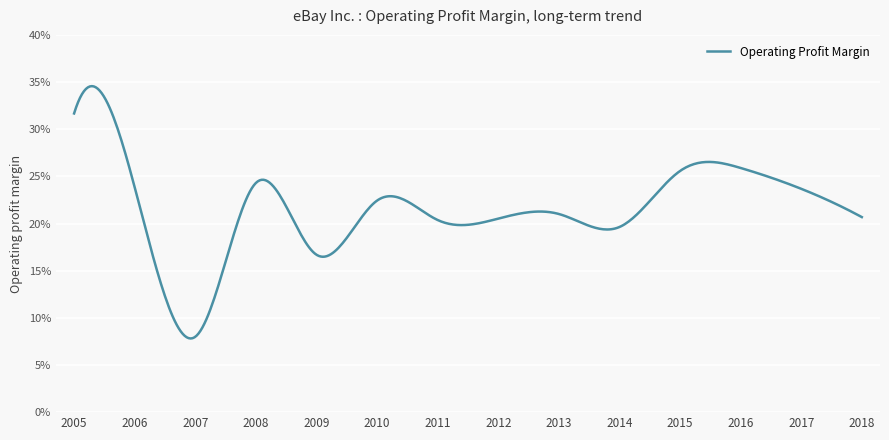

Rank the categories by value from highest to lowest.

2005, 2016, 2015, 2008, 2006, 2017, 2010, 2013, 2018, 2012, 2011, 2014, 2009, 2007